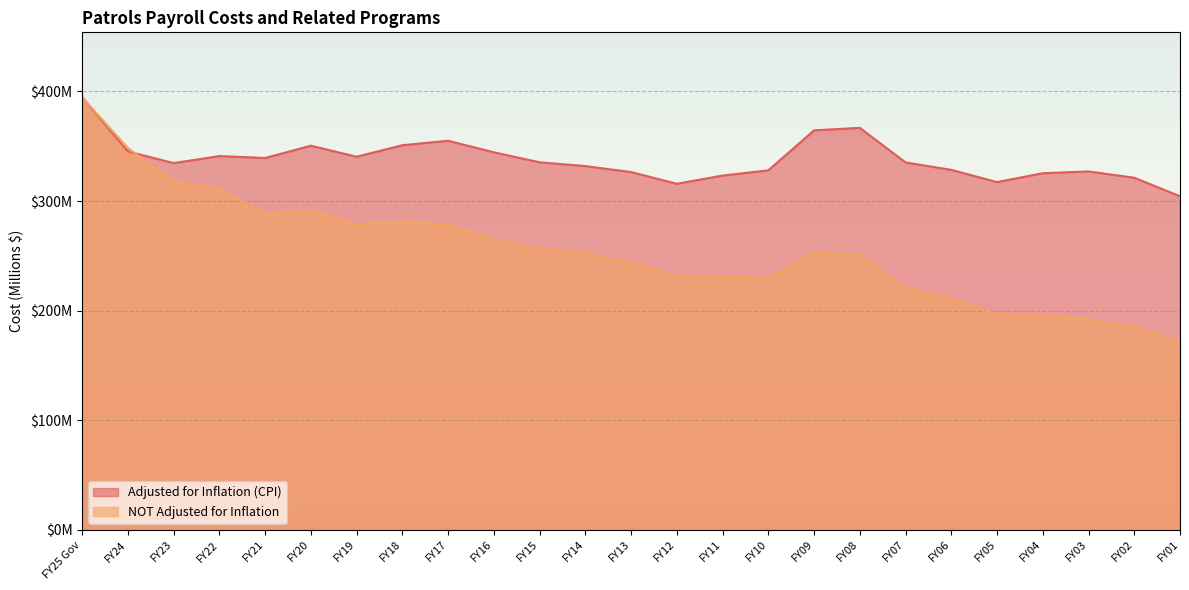

How many series are shown in this chart?

2